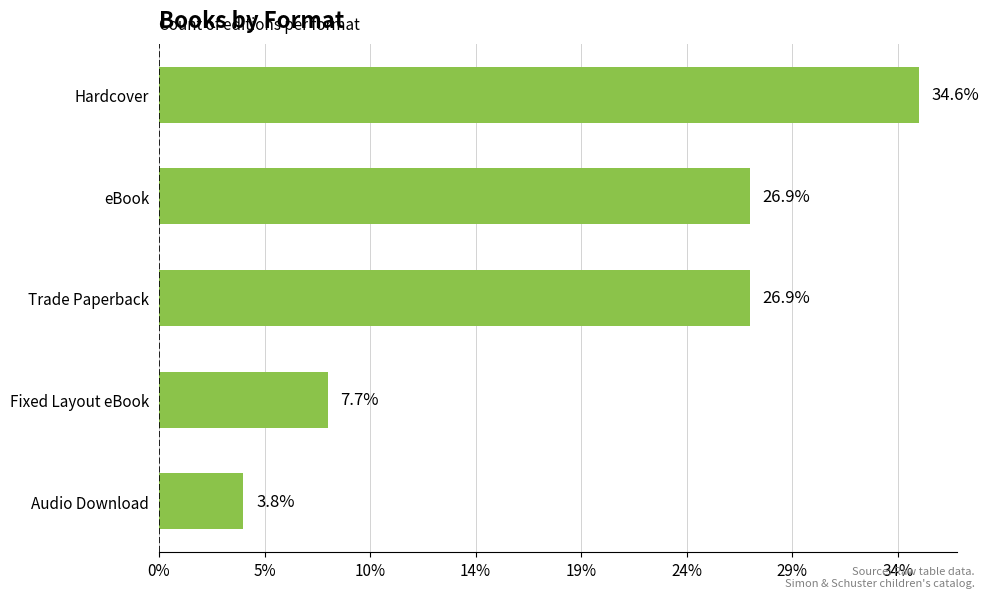

Does the chart contain any negative values?

No